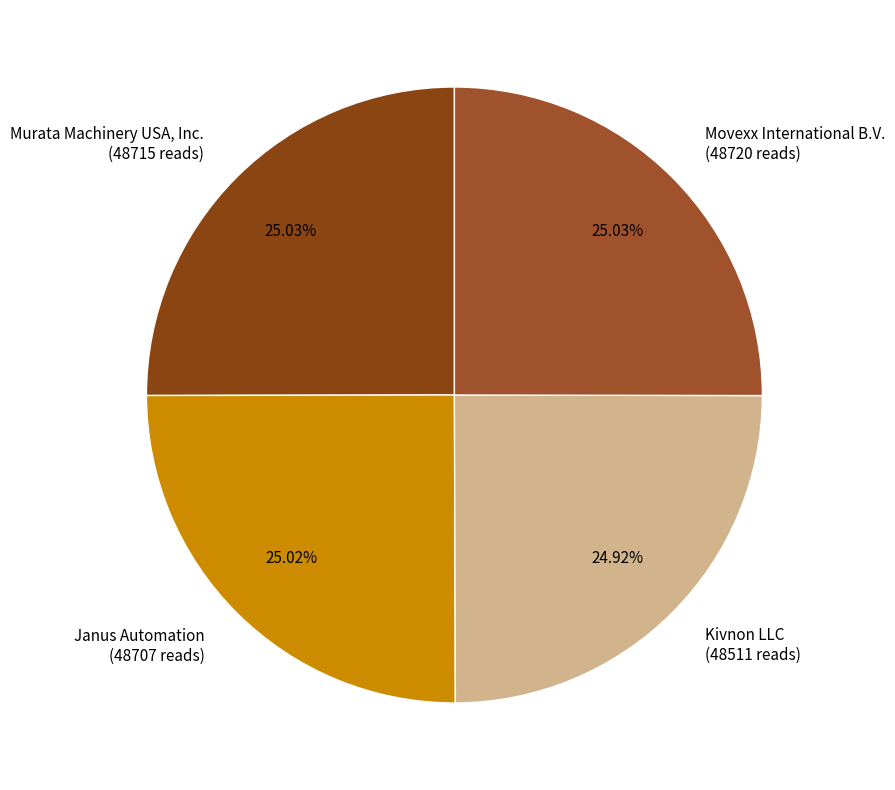

True or false: Janus Automation accounts for 11% of the total.

False